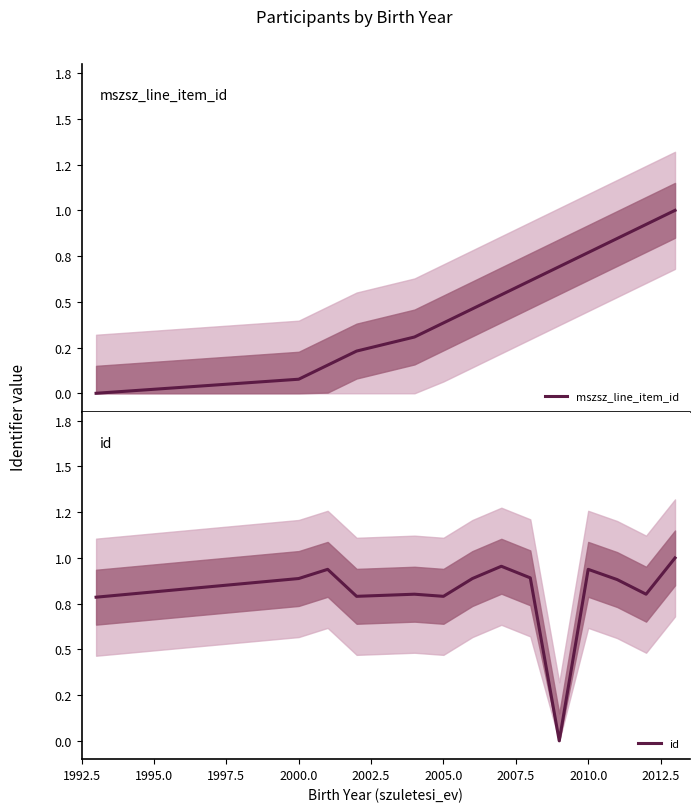

Is the value of id at 2005.0 greater than the value of mszsz_line_item_id at 1992.5?

Yes